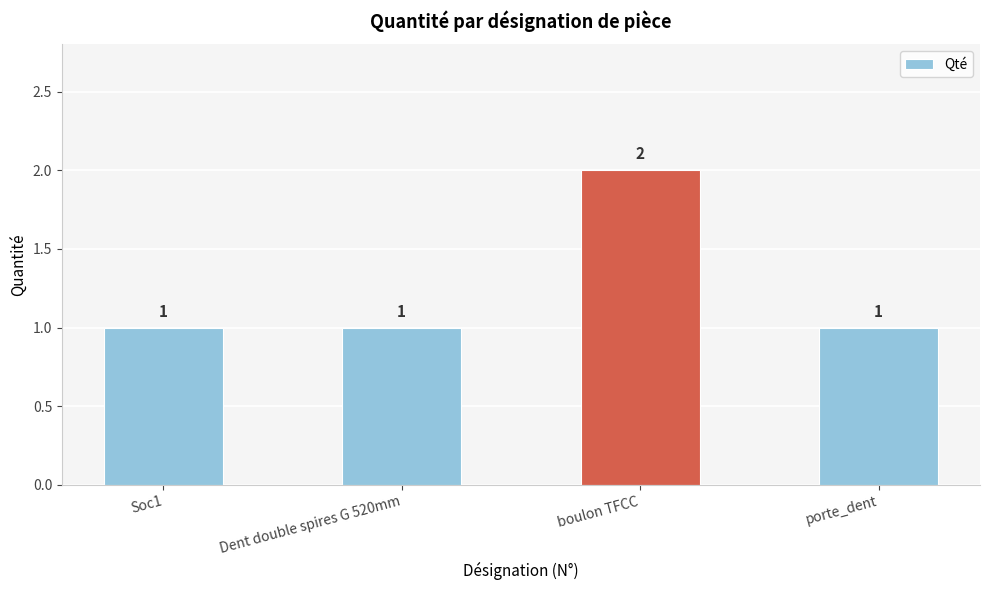

Which label corresponds to the largest value in the chart?

boulon TFCC